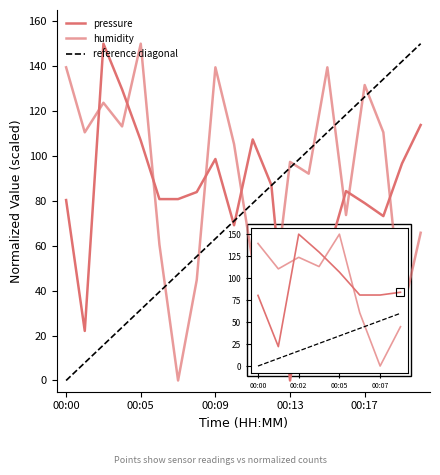

At which category does the chart reach its minimum across all series?

12